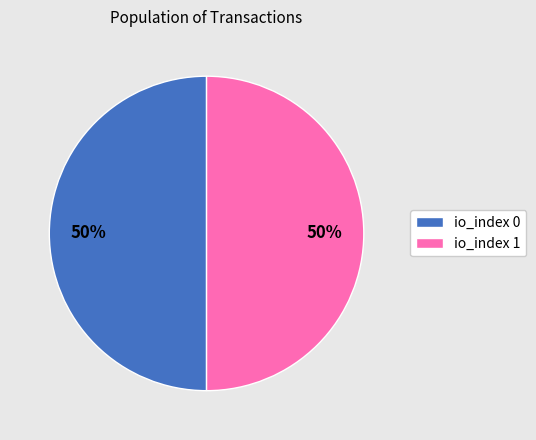

Count the number of slices in the pie.

2